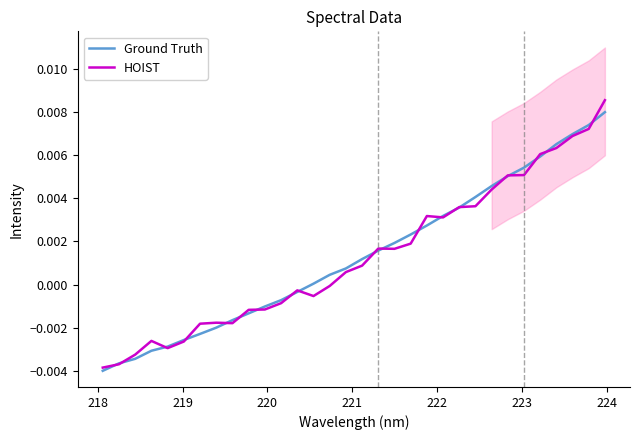

Is it true that HOIST equals 0.0 at 29?

False